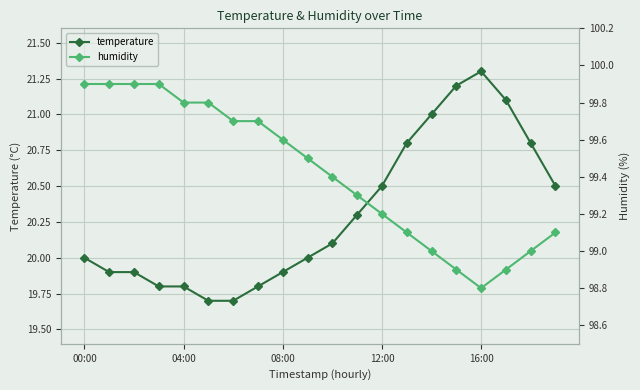

At how many categories does at least one series exceed 74?

20